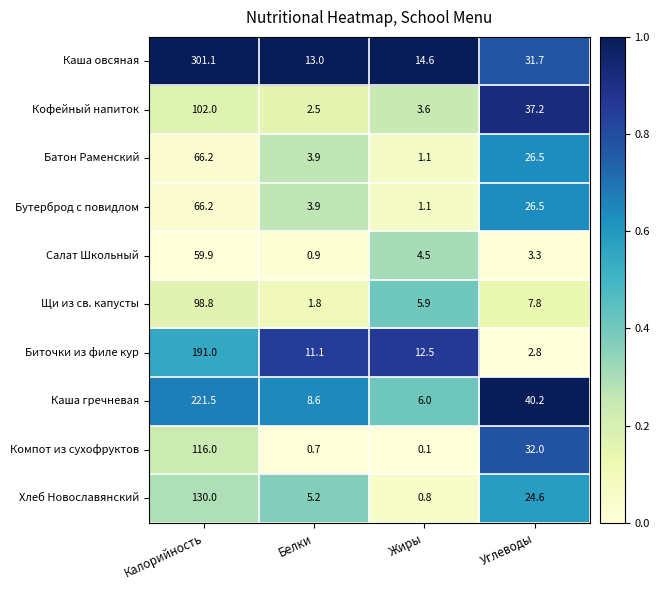

Between Белки and Жиры, which series saw the biggest shift?

Хлеб Новославянский